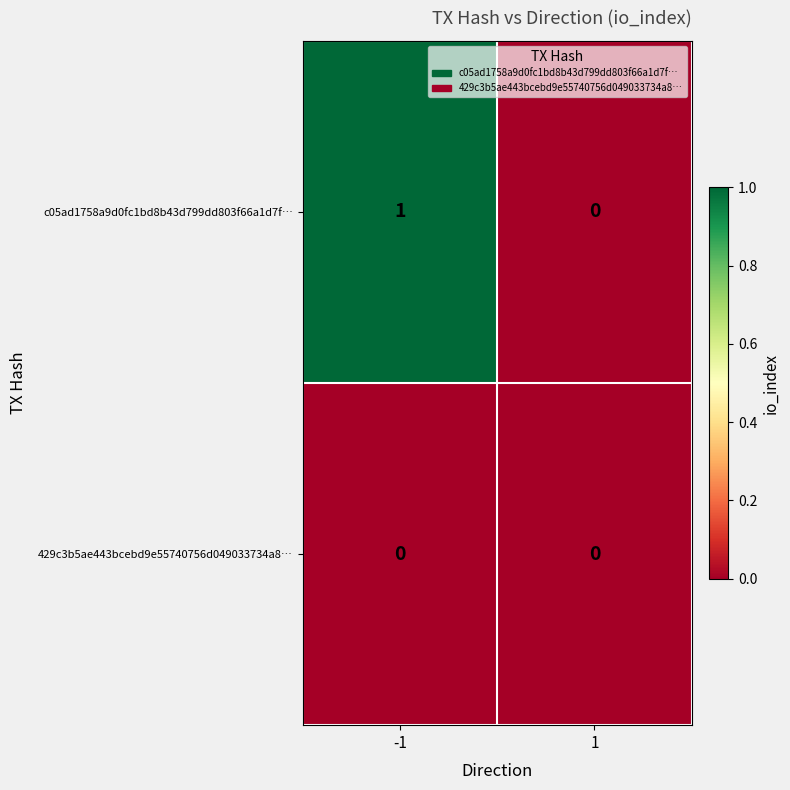

Which series has the largest total across all categories?

c05ad1758a9d0fc1bd8b43d799dd803f66a1d7f…